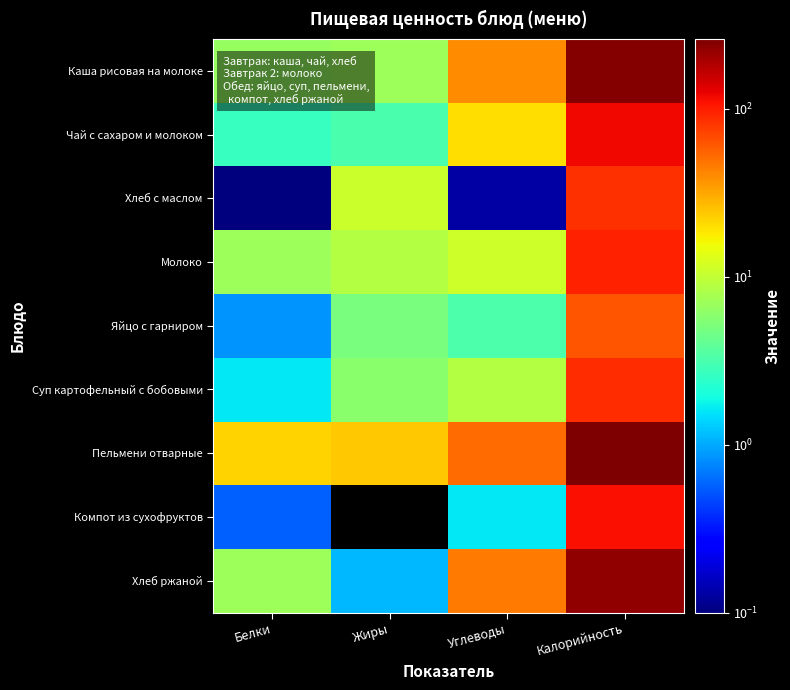

List the series in order of their peak value, highest first.

Пельмени отварные, Каша рисовая на молоке, Хлеб ржаной, Чай с сахаром и молоком, Компот из сухофруктов, Молоко, Суп картофельный с бобовыми, Хлеб с маслом, Яйцо с гарниром